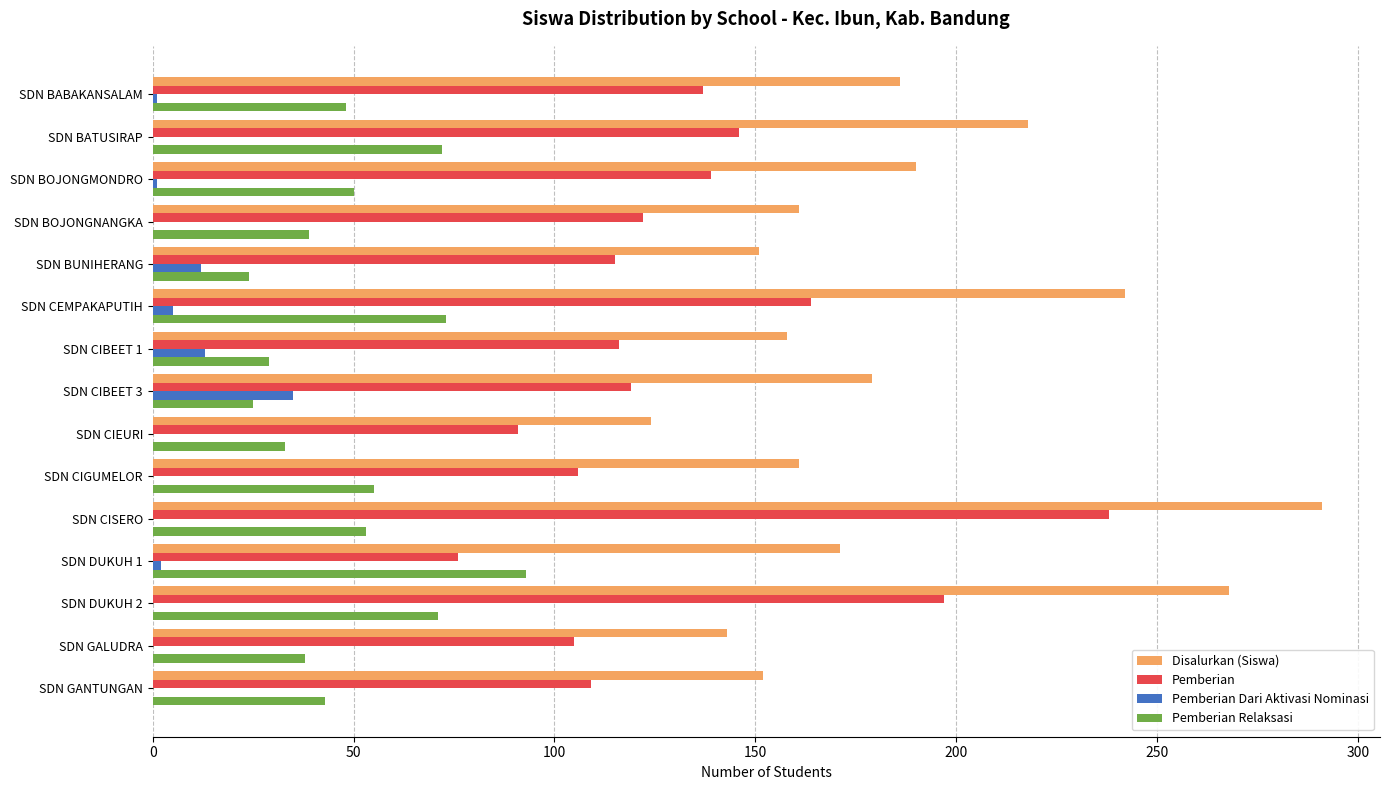

Count the number of data series in this chart.

4